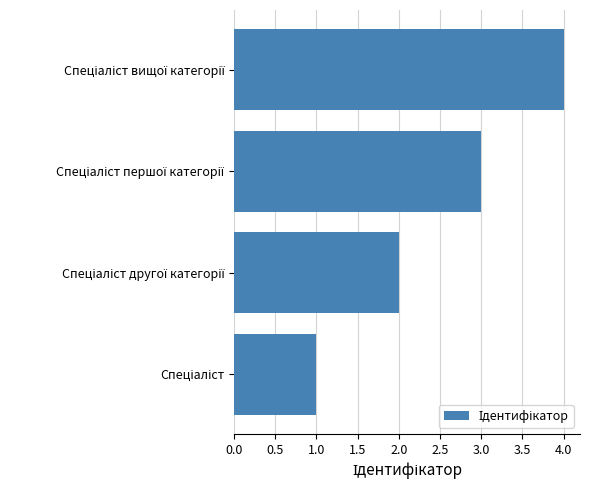

How many categories are shown in the chart?

4